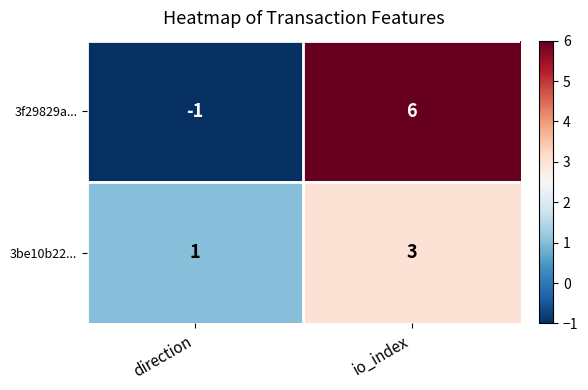

What is the highest value of the 3f29829a... series?

6